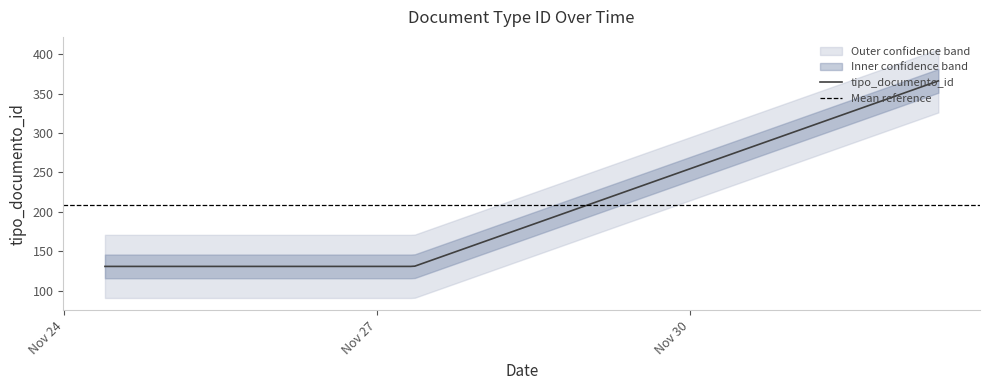

List the labels in order of value, smallest first.

2021-11-24 09:20:22, 2021-11-27 08:28:41, 2021-12-02 09:06:15